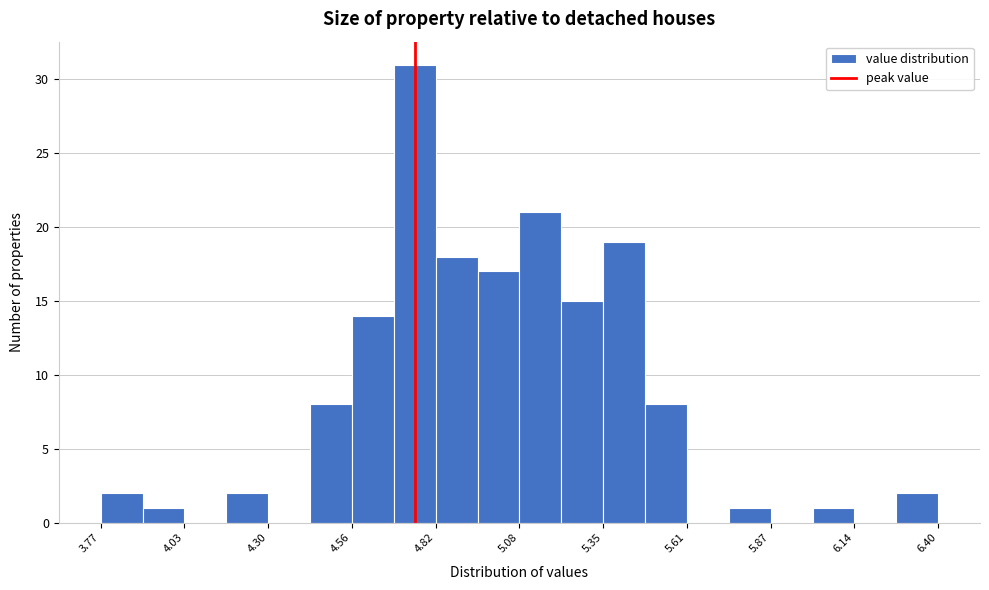

Read against the x-axis, roughly where is the centre of the tallest bar?

4.75